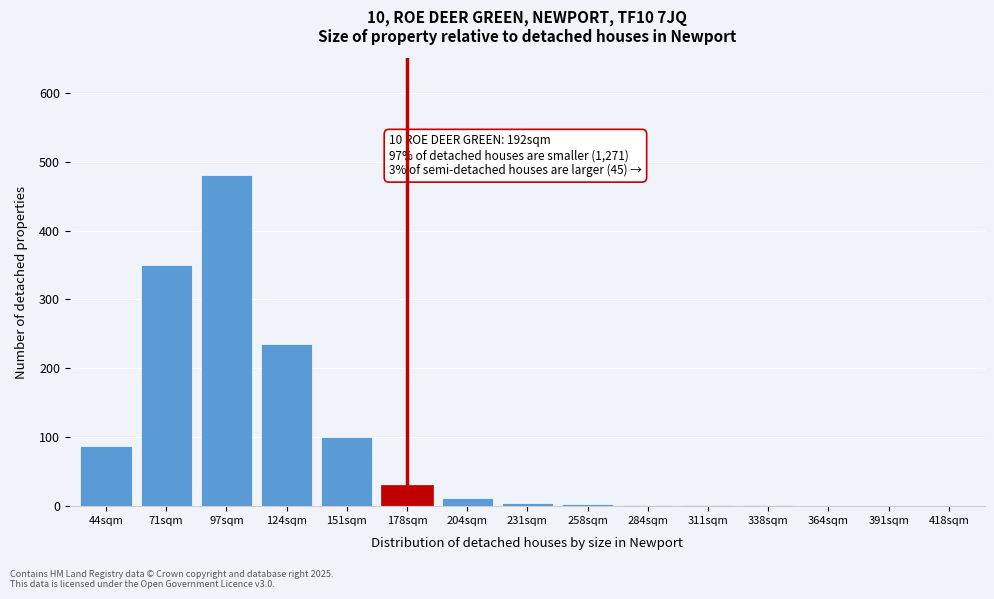

What is the change in value from 124sqm to 418sqm?

-235